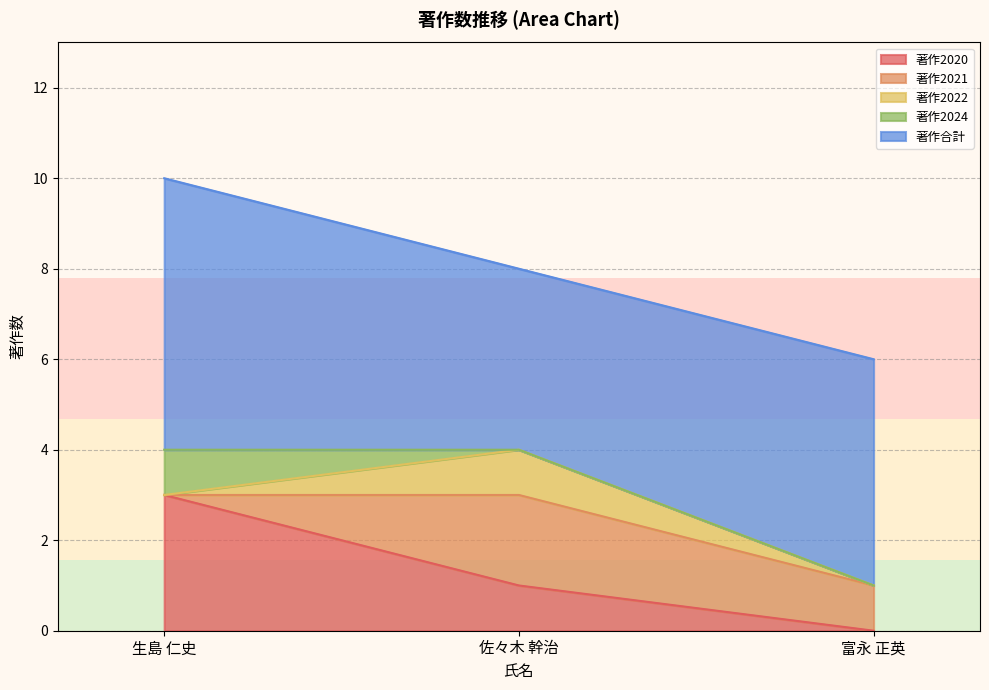

What is the difference between the maximum and minimum values in the 著作2022 series?

1